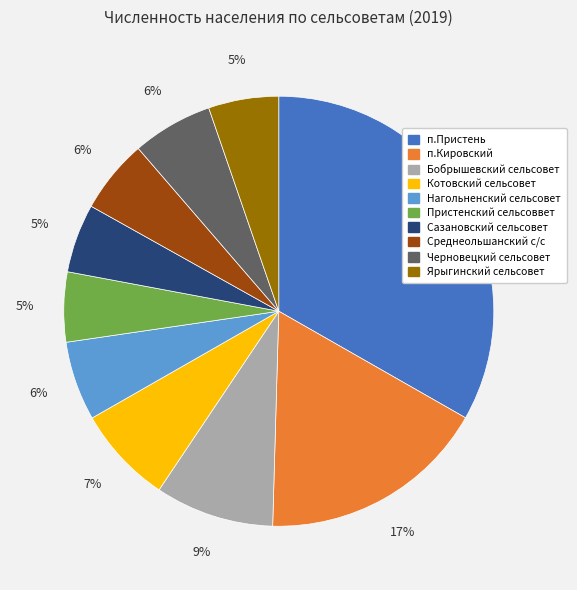

Does Черновецкий сельсовет represent more than half of the total?

No